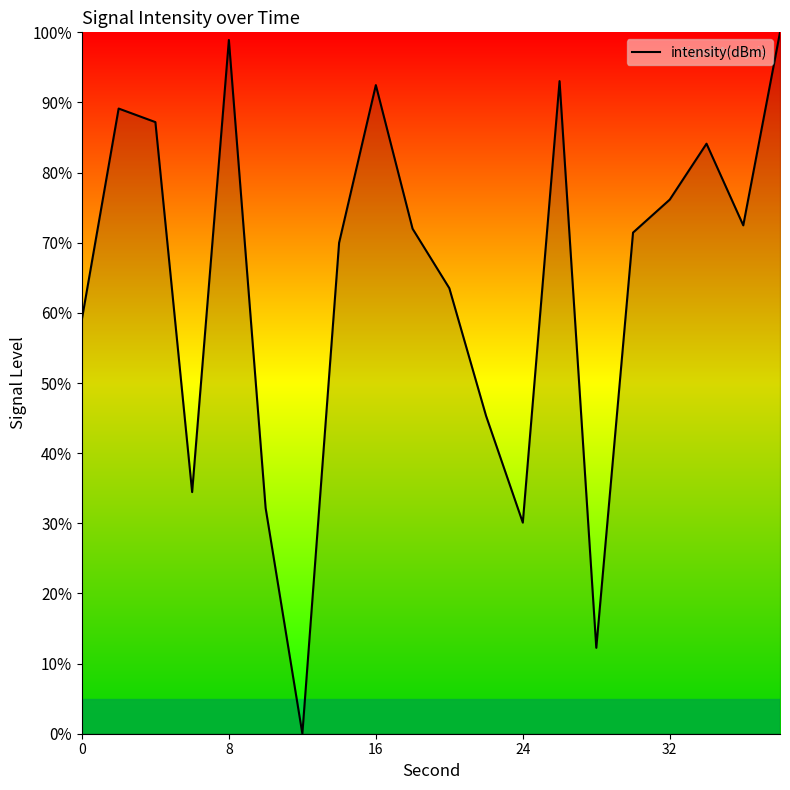

What is the maximum value shown in the chart?

100.0